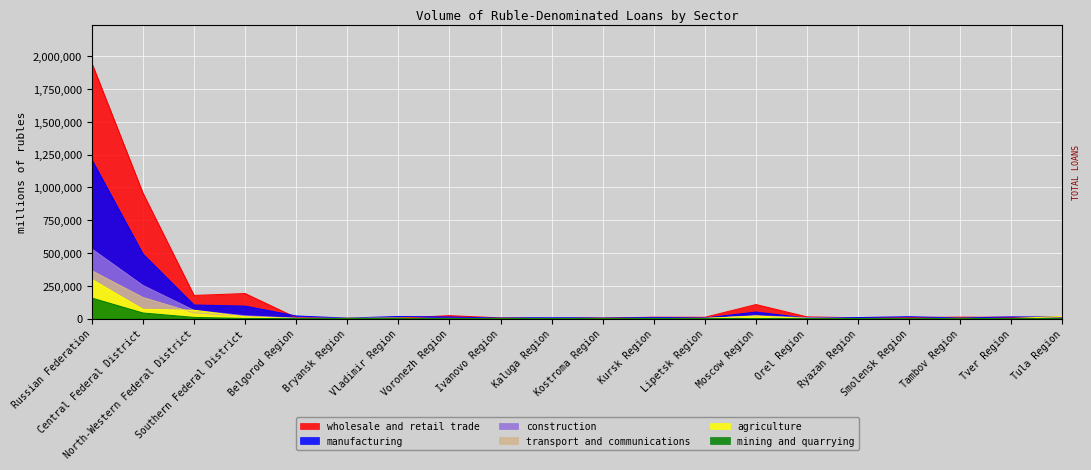

What position from the right is Southern Federal District?

17